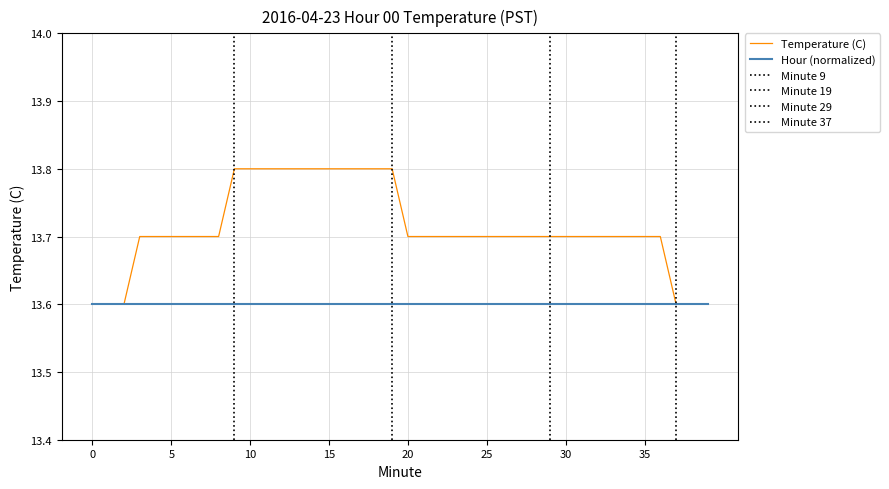

Rank the categories by value from lowest to highest.

0, 1, 2, 37, 38, 39, 3, 4, 5, 6, 7, 8, 20, 21, 22, 23, 24, 25, 26, 27, 28, 29, 30, 31, 32, 33, 34, 35, 36, 9, 10, 11, 12, 13, 14, 15, 16, 17, 18, 19